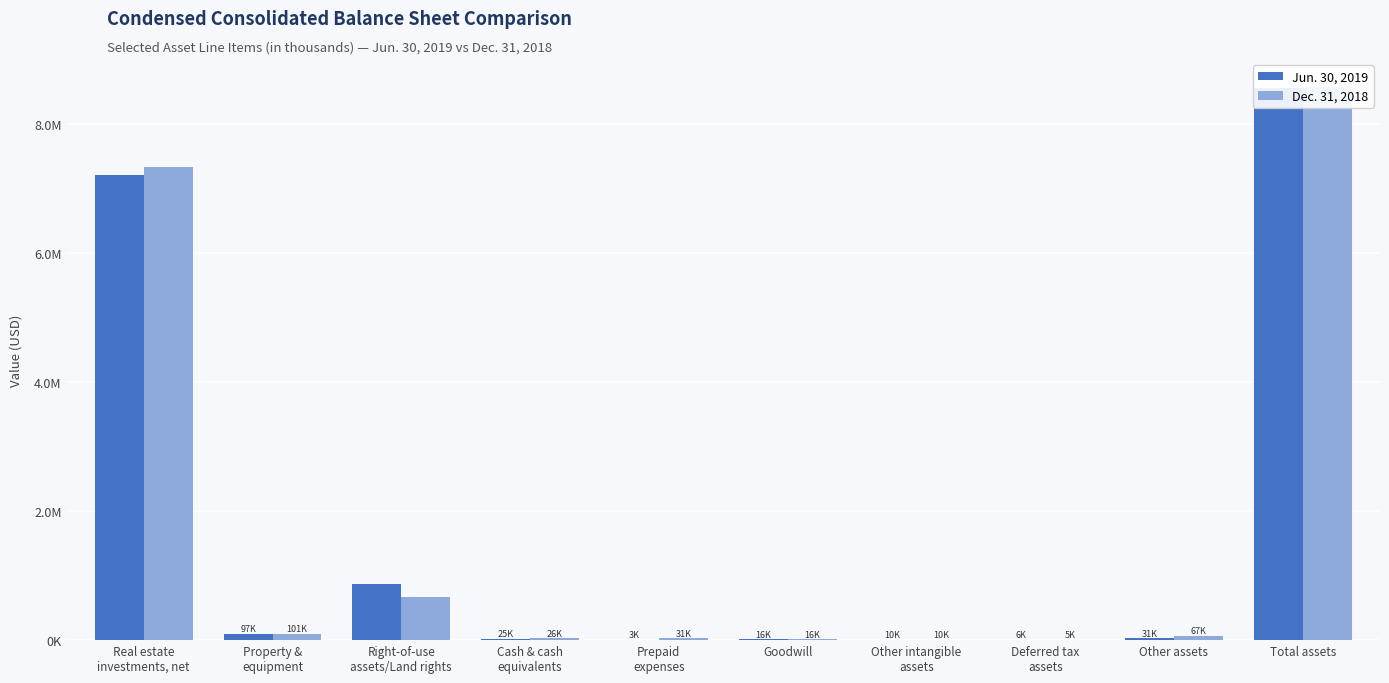

What are all the series names shown in the legend?

Jun. 30, 2019, Dec. 31, 2018